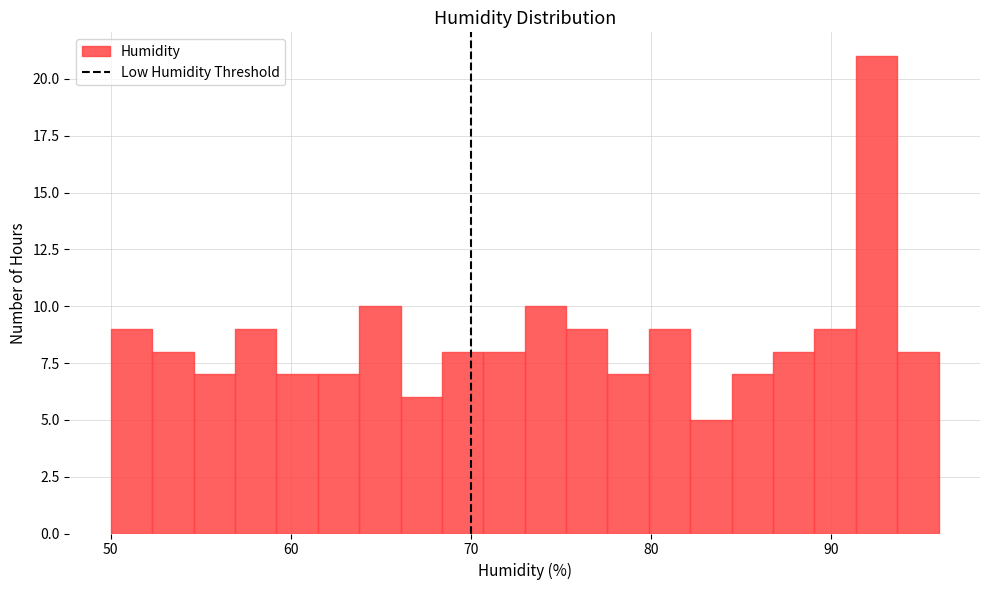

Around what value on the x-axis is the tallest bar? Give the approximate position of its centre, as read against the axis.

93